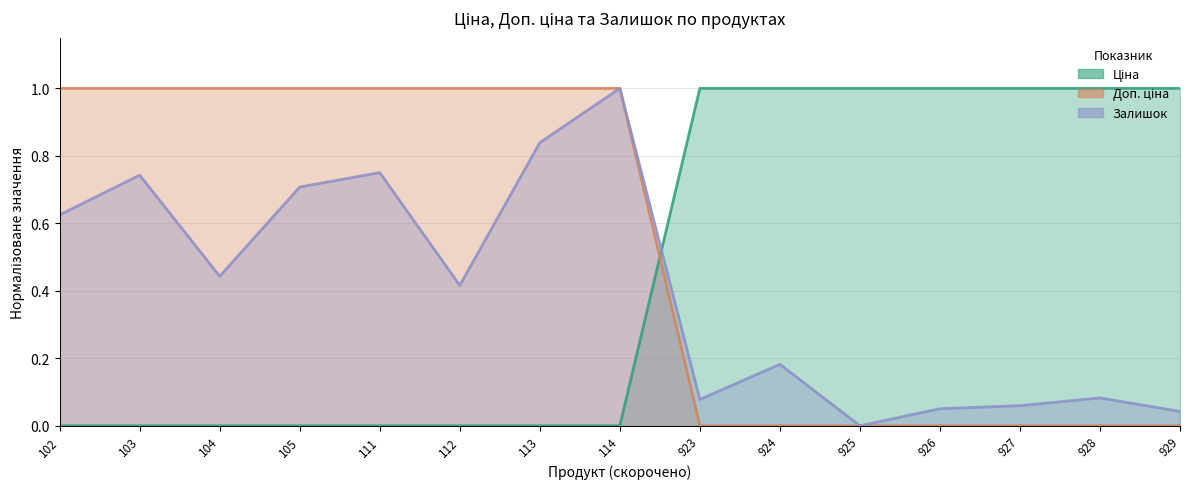

At which category does the chart reach its minimum across all series?

102